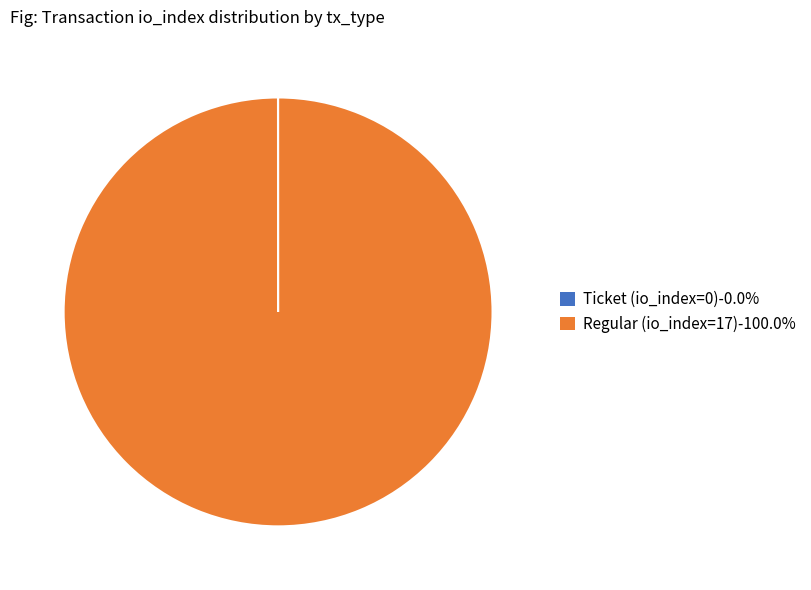

Which slice is the largest?

Regular (io_index=17)